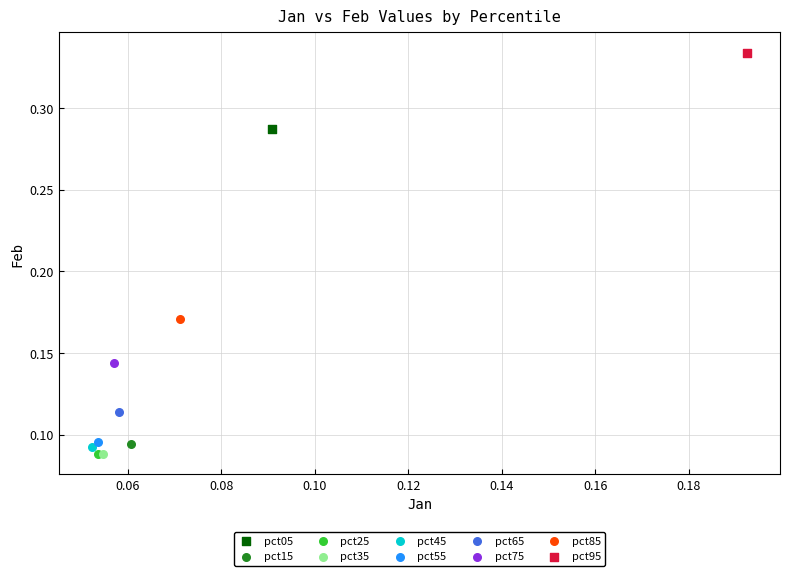

Which series contains the highest Y value?

pct95